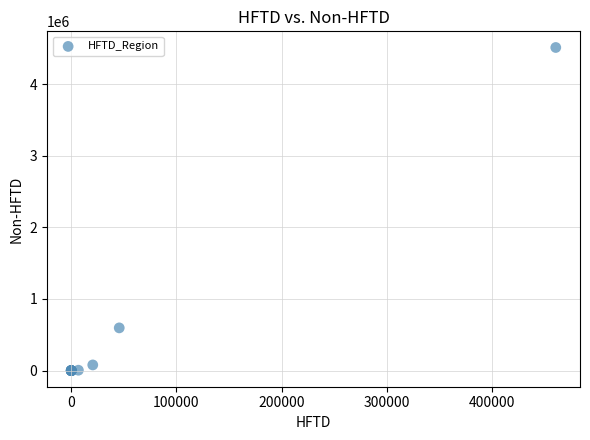

What Y value in the scatter plot is closest to 2256461?

596296.0